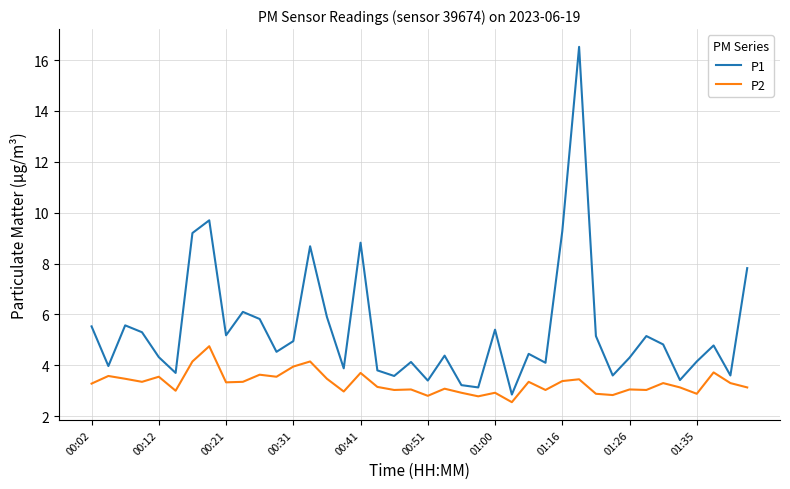

Which series has the largest total across all categories?

P1